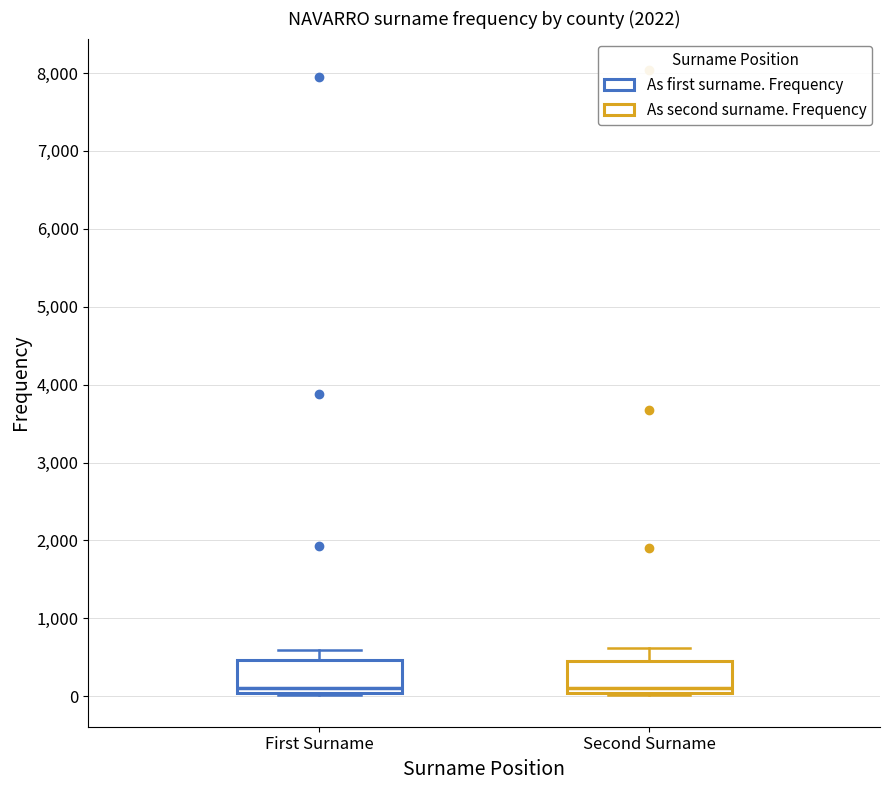

Where does the upper whisker of the box for Second Surname end on the y-axis? The values are not printed on the chart, so give them approximately, as read against the axis.

600